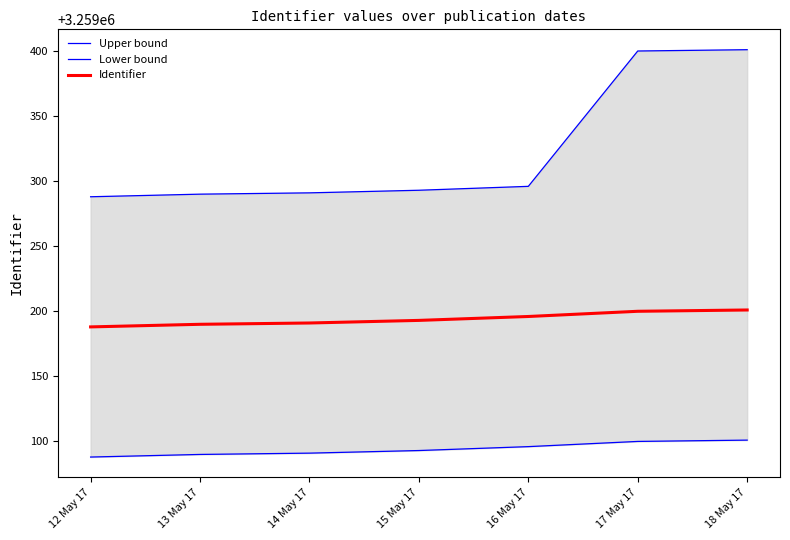

What value does the Identifier series have at 13 May 17?

3259190